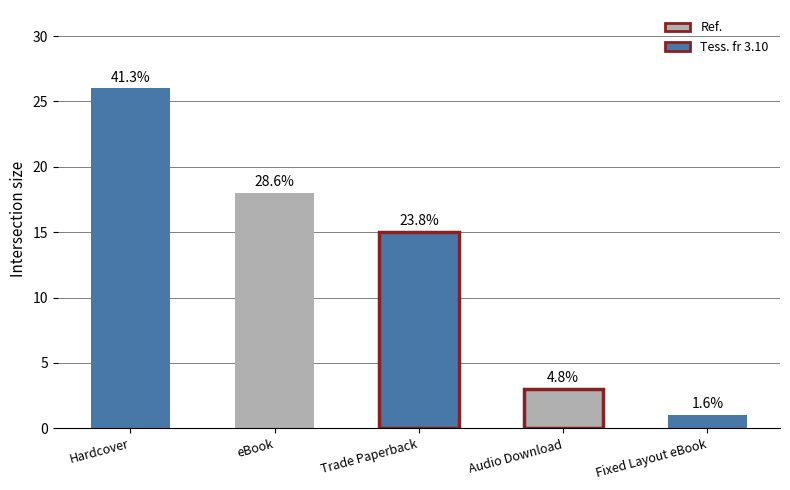

Reading left to right, transcribe all the data shown in this chart.

26	18	15	3	1